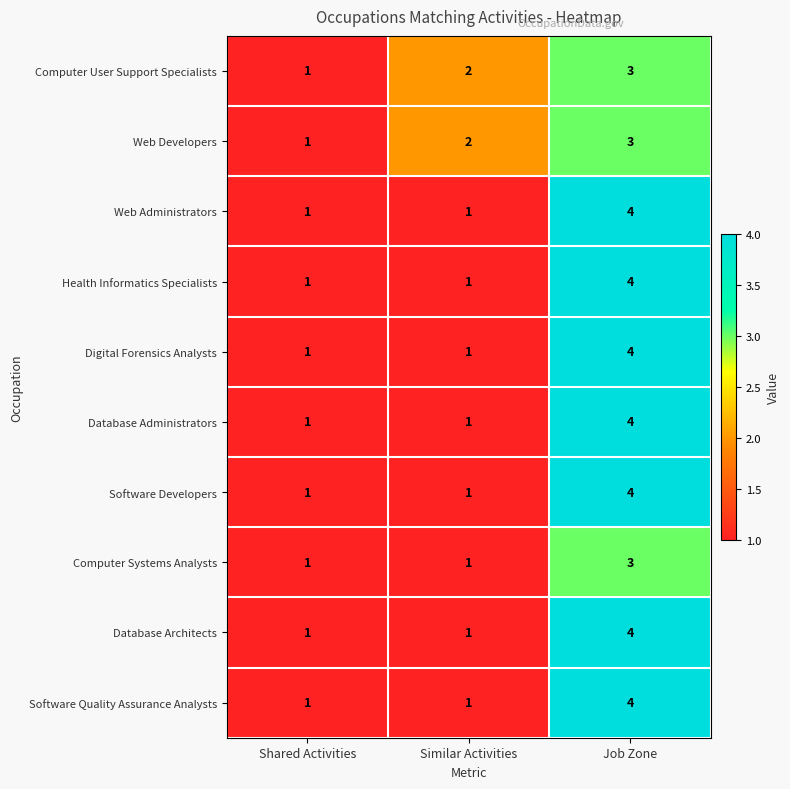

The Database Architects series shows 1 at Shared Activities. True or false?

True